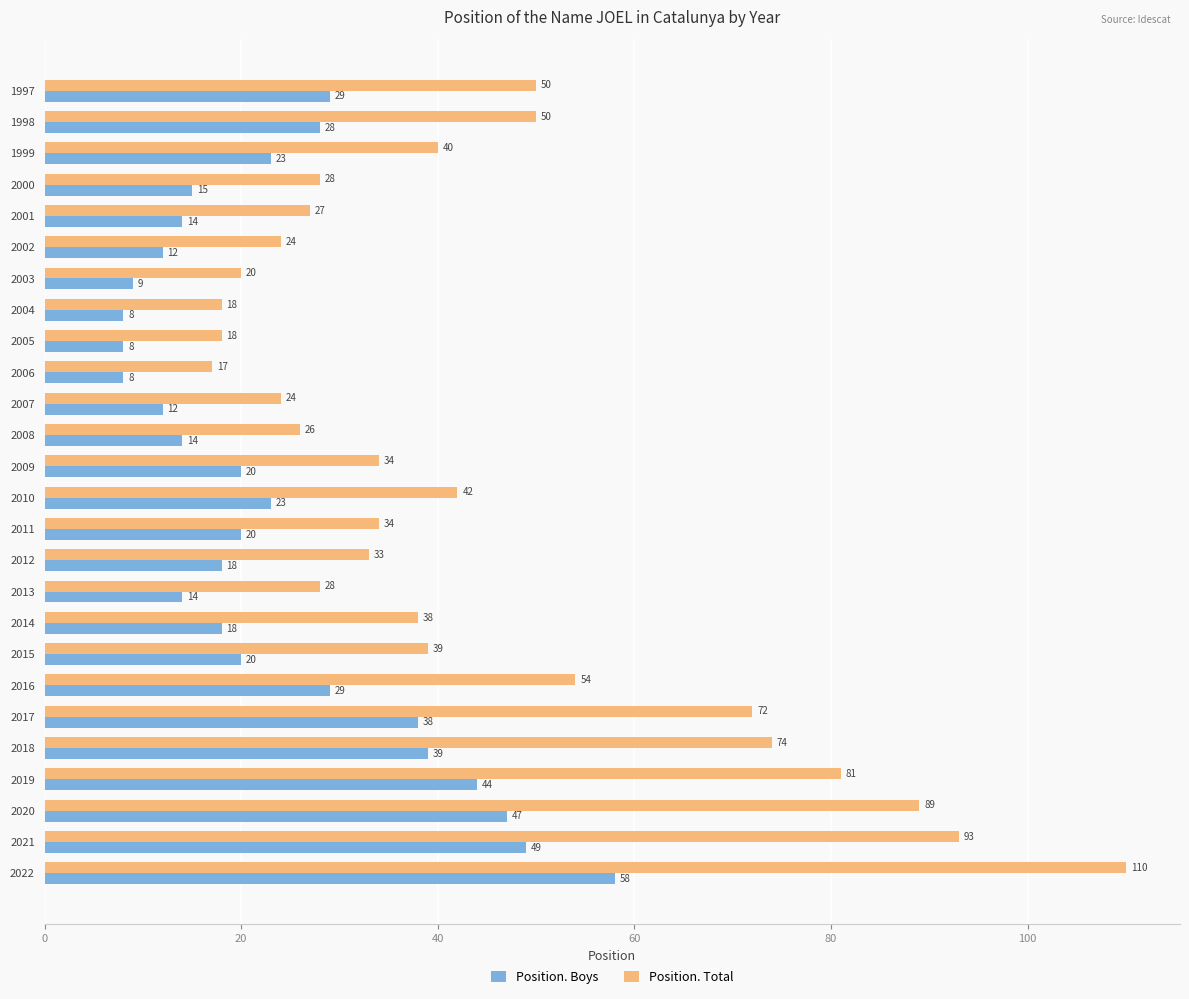

Is it true that Position. Total equals 26 at 2008?

True